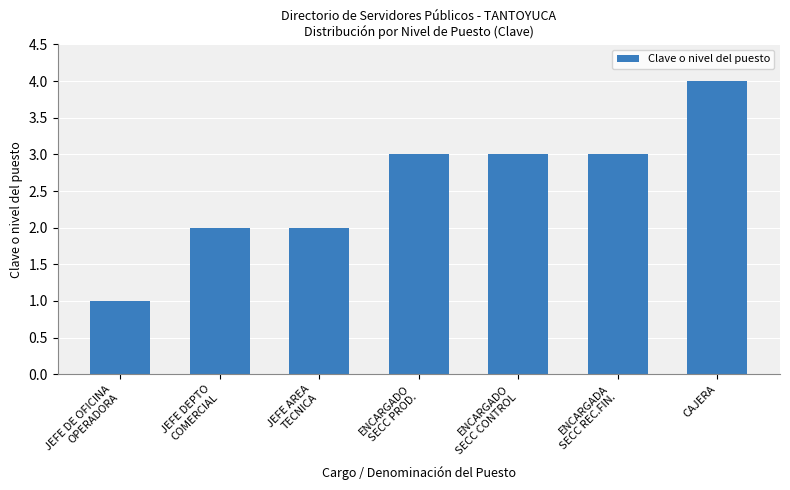

True or false: the data shows 4 at CAJERA.

True